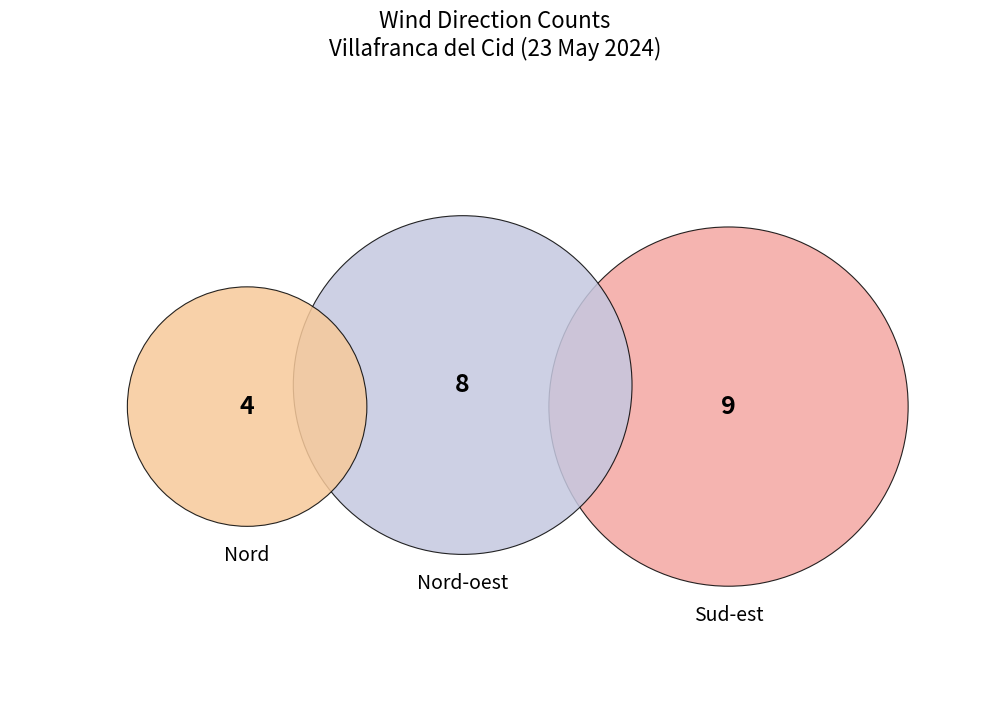

Is Est the majority of the pie?

No